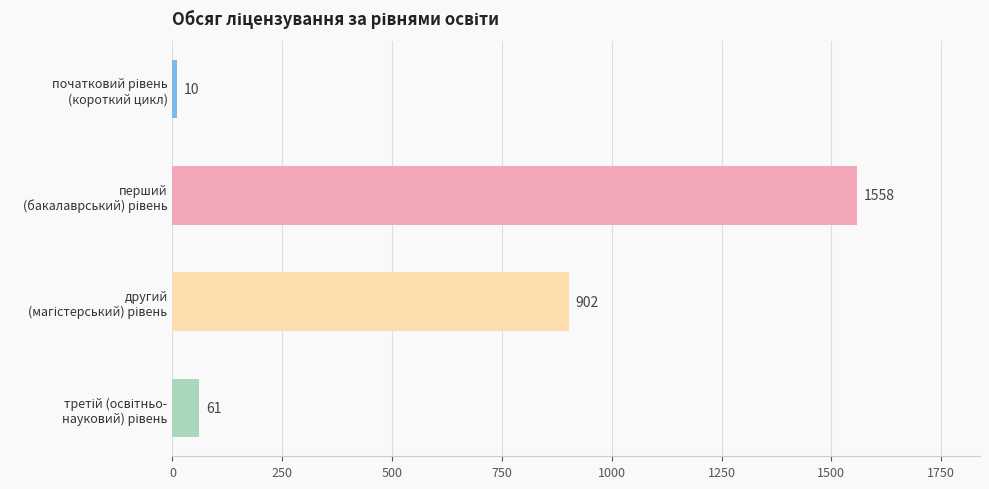

Reading top to bottom, what are all the values shown in this chart?

10	1558	902	61